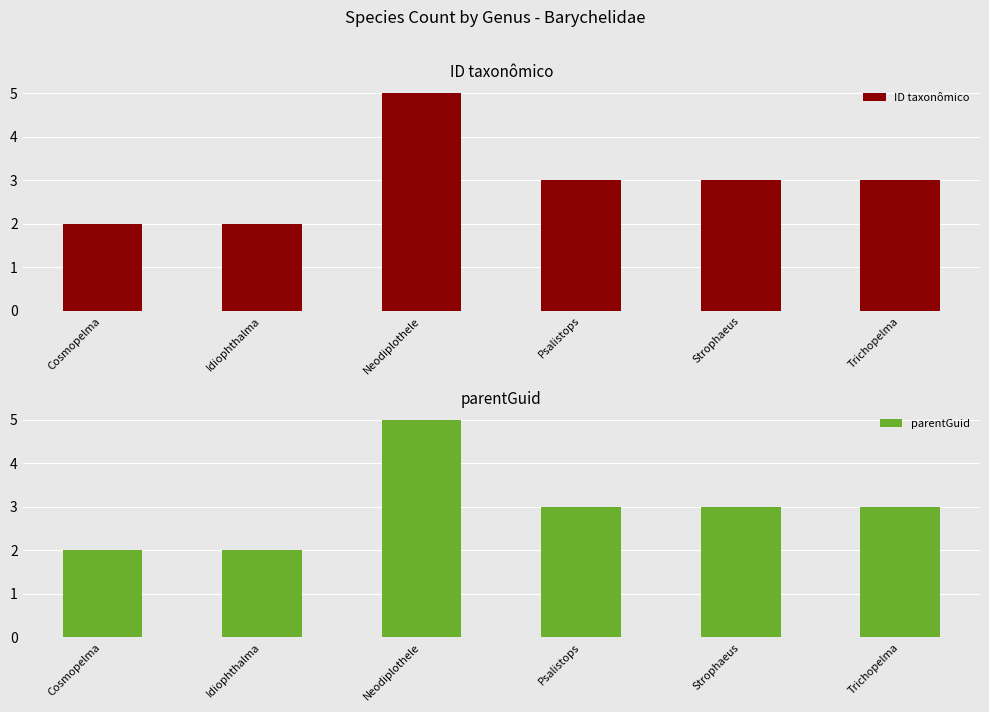

At Psalistops, list the series in order from largest to smallest.

ID taxonômico, parentGuid